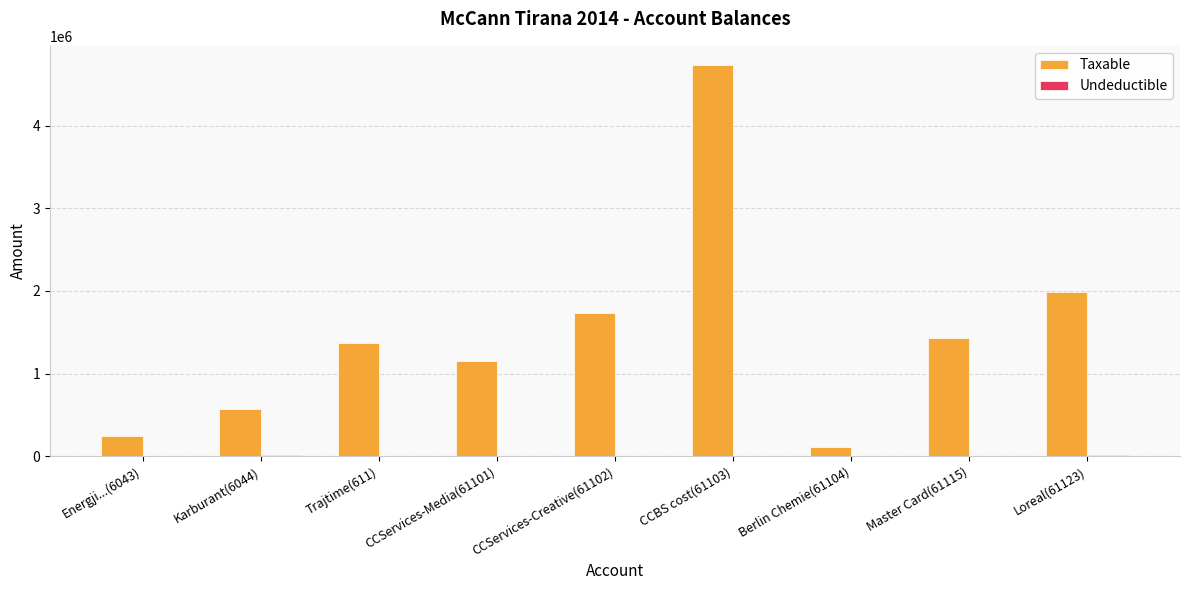

True or false: Taxable has a value of 1366068.5 at Trajtime(611).

True